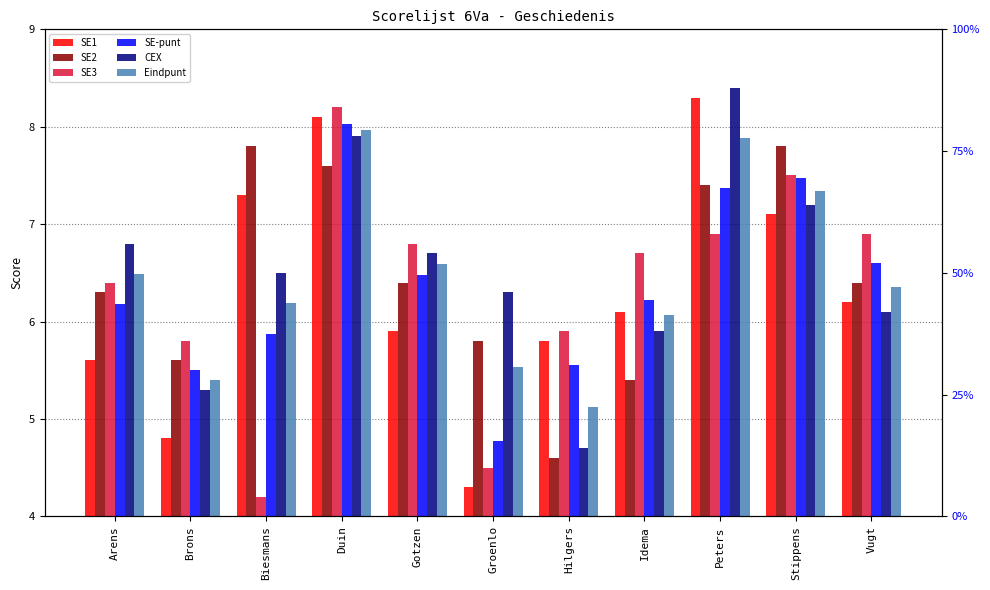

What is the difference between the second highest and minimum values in the SE-punt series?

2.7